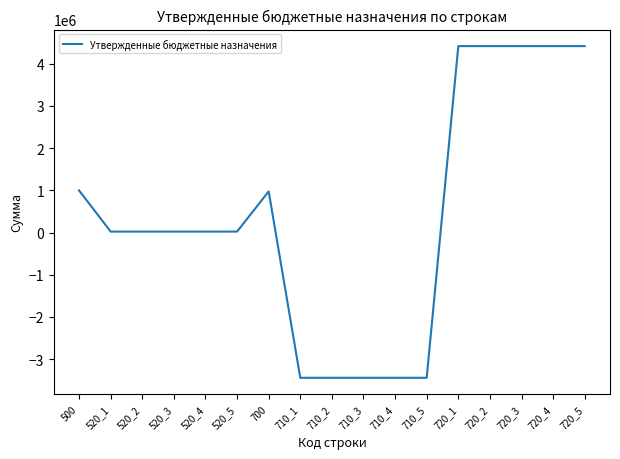

What is the greatest value displayed?

4415479.1